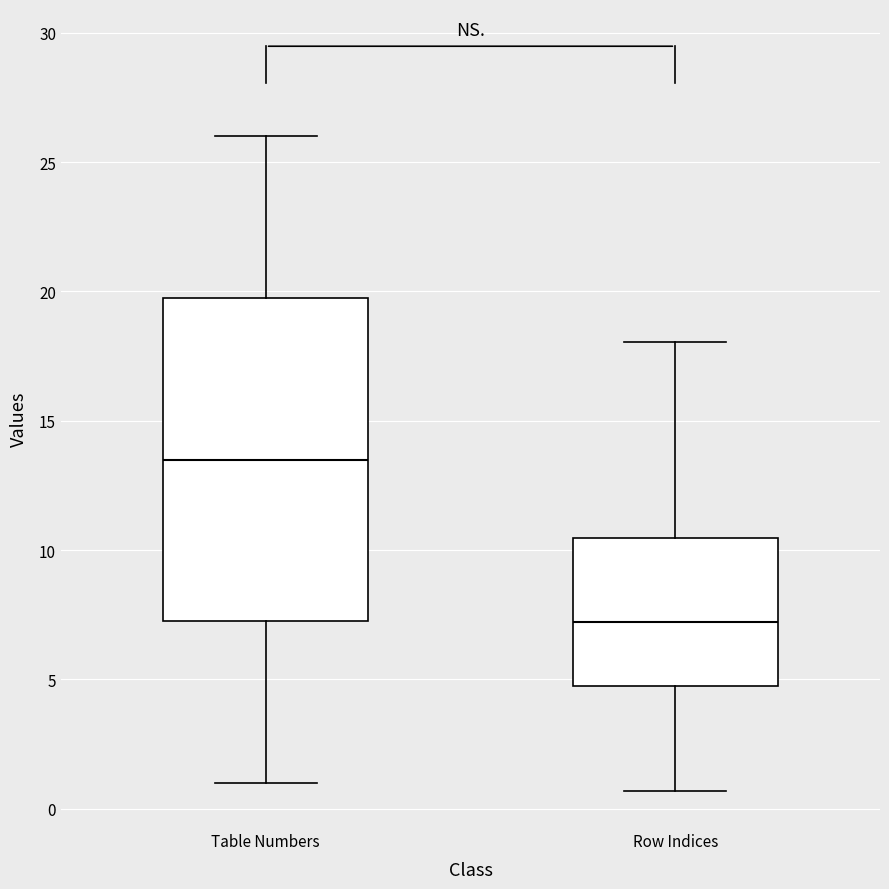

Which box has the highest median line?

Table Numbers